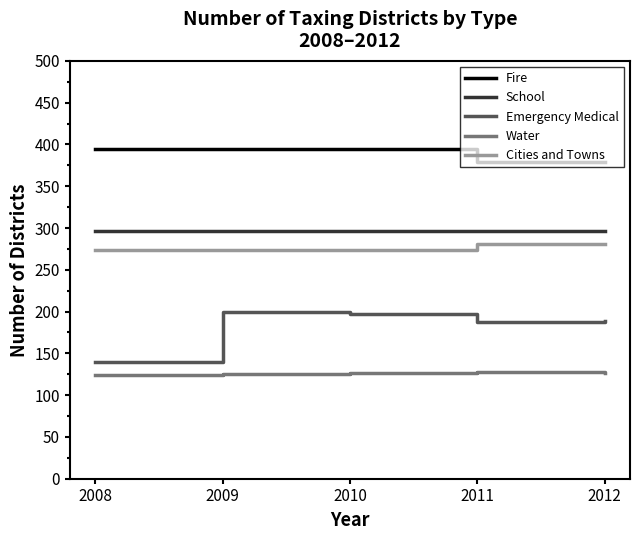

Which series has the widest spread of values?

Emergency Medical